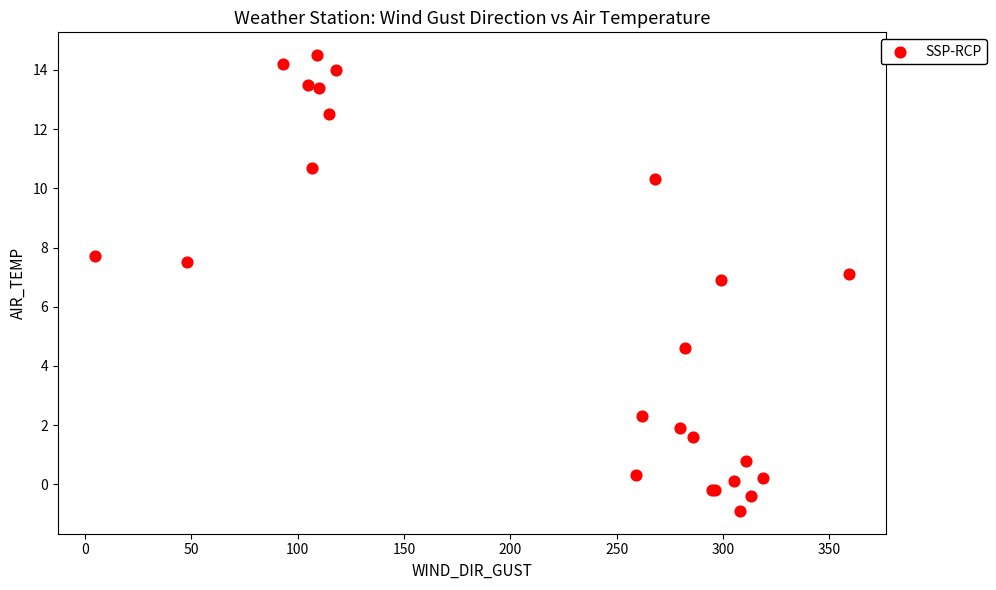

What Y value in the scatter plot is closest to 6?

6.9